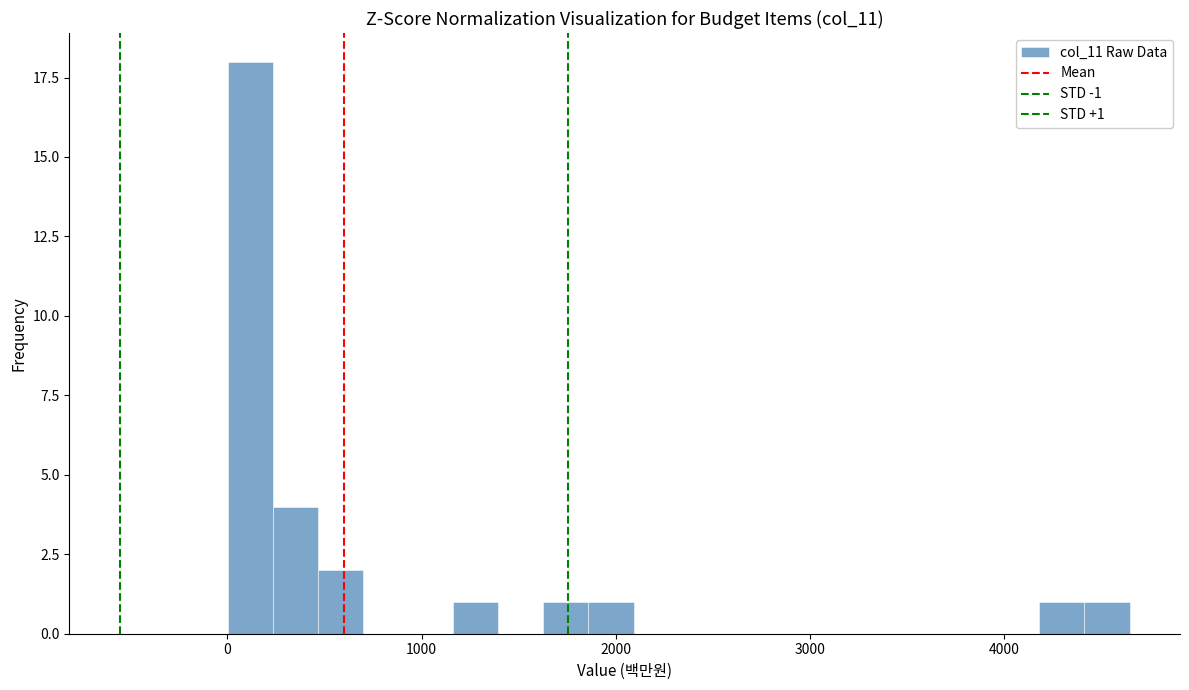

Around what value on the x-axis is the tallest bar? Give the approximate position of its centre, as read against the axis.

100